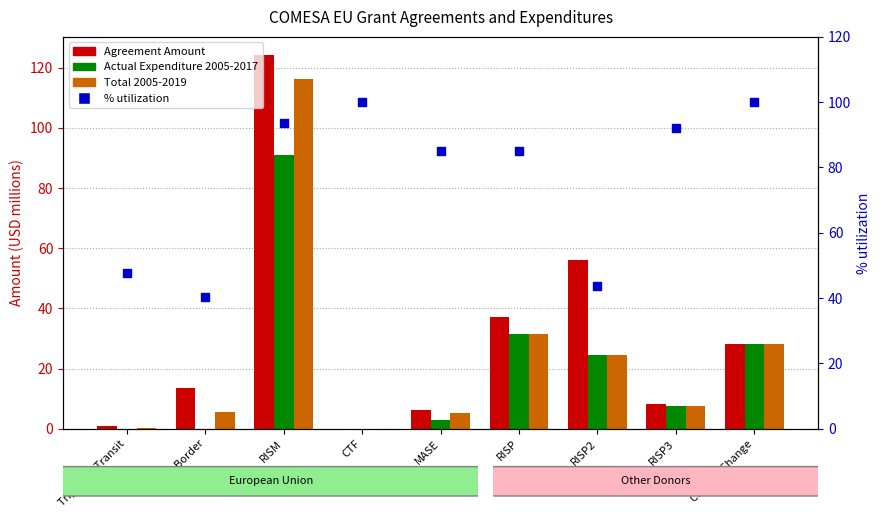

Which series has the largest total across all categories?

% utilization